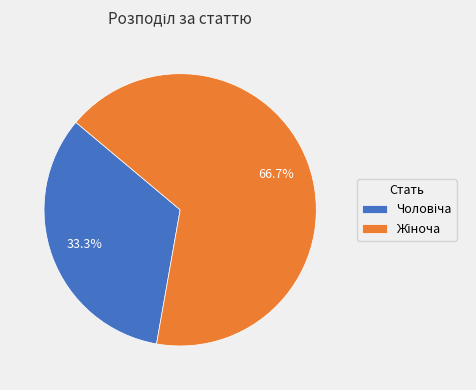

Is there any slice that represents more than half of the pie?

Yes